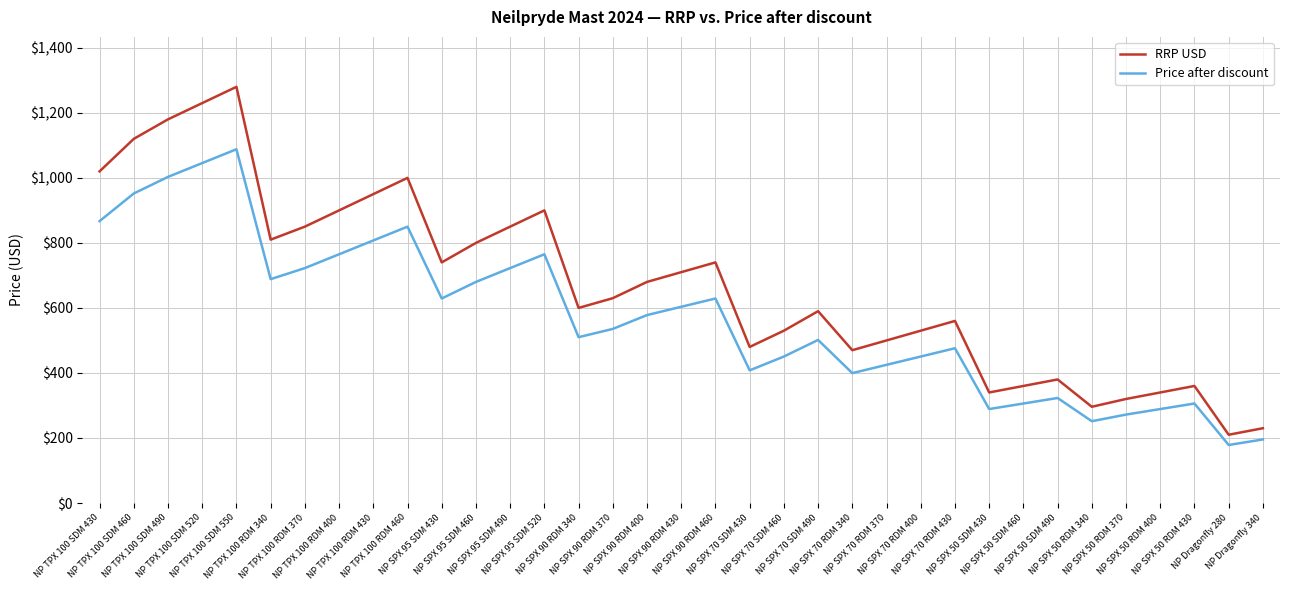

List the series in order of their overall mean, highest first.

RRP USD, Price after discount